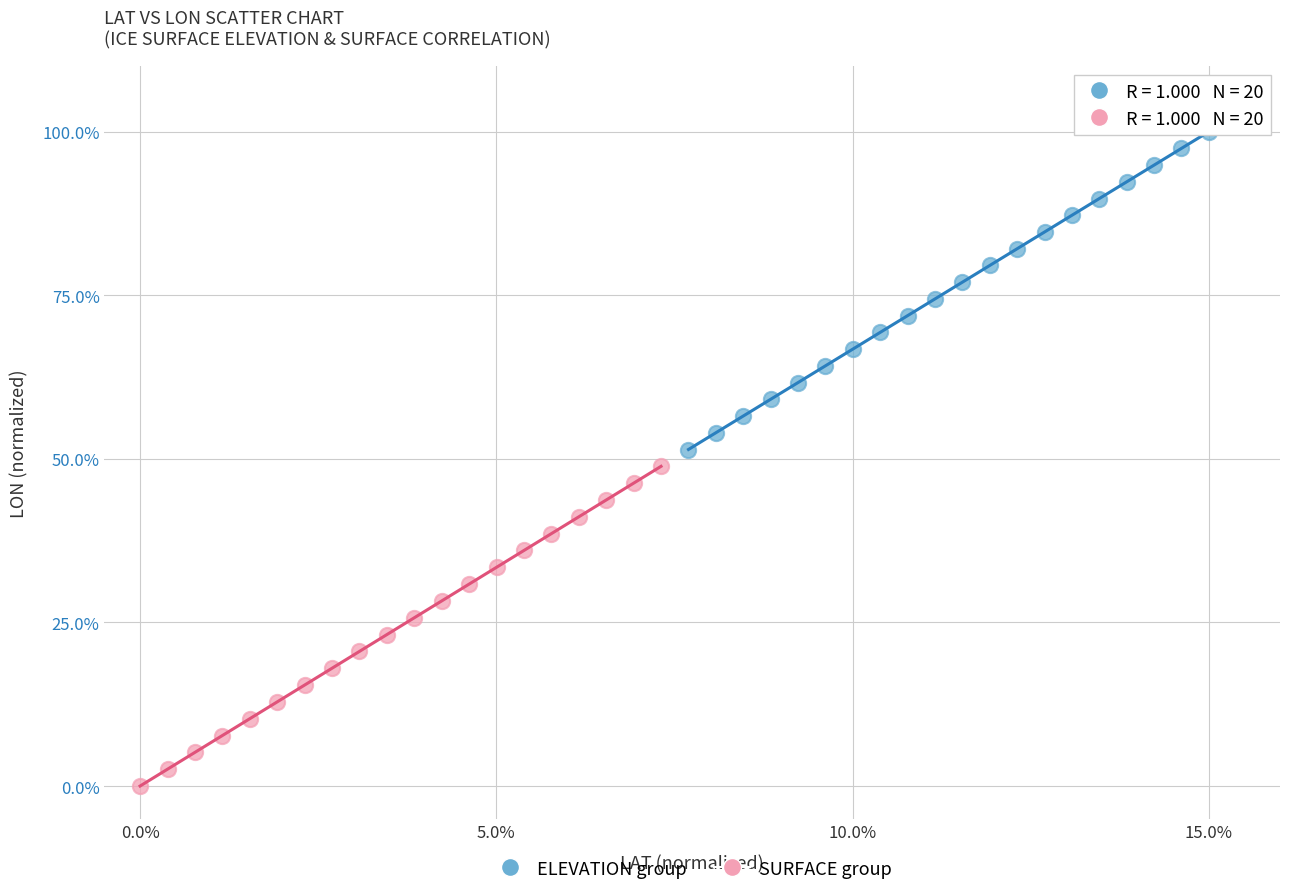

Which series reaches the maximum Y coordinate?

ELEVATION group